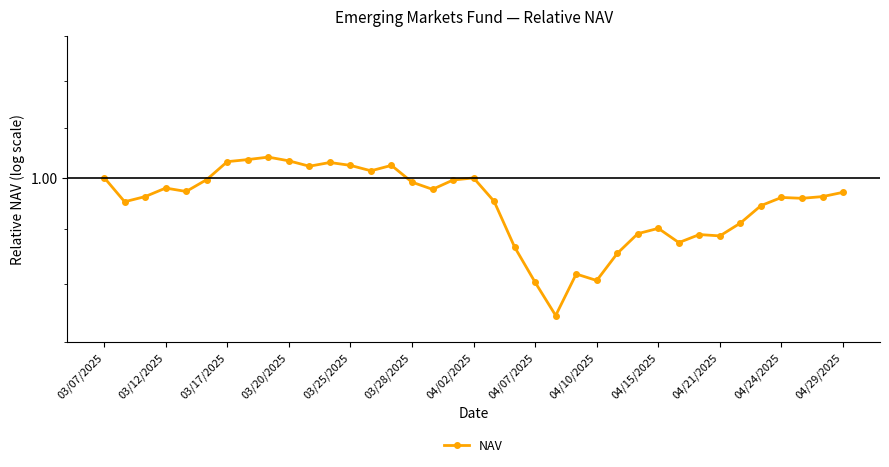

What is the change in value from 22 to 30?

+0.1